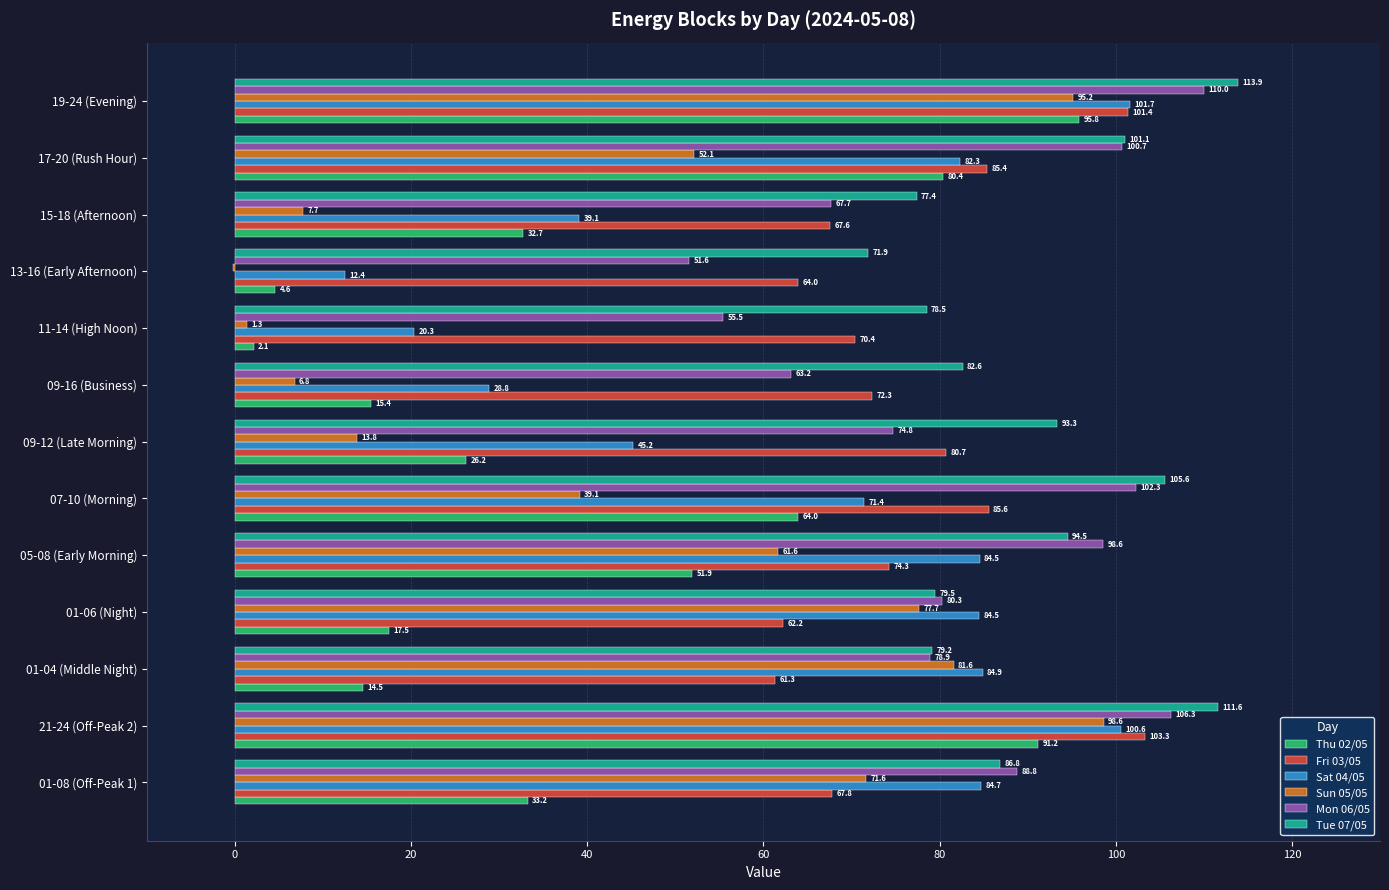

What is the total value across all series at 13-16 (Early Afternoon)?

204.2